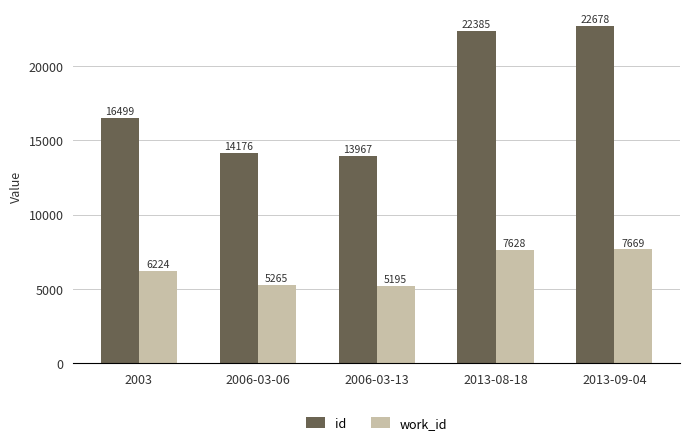

How many groups of bars are there?

5